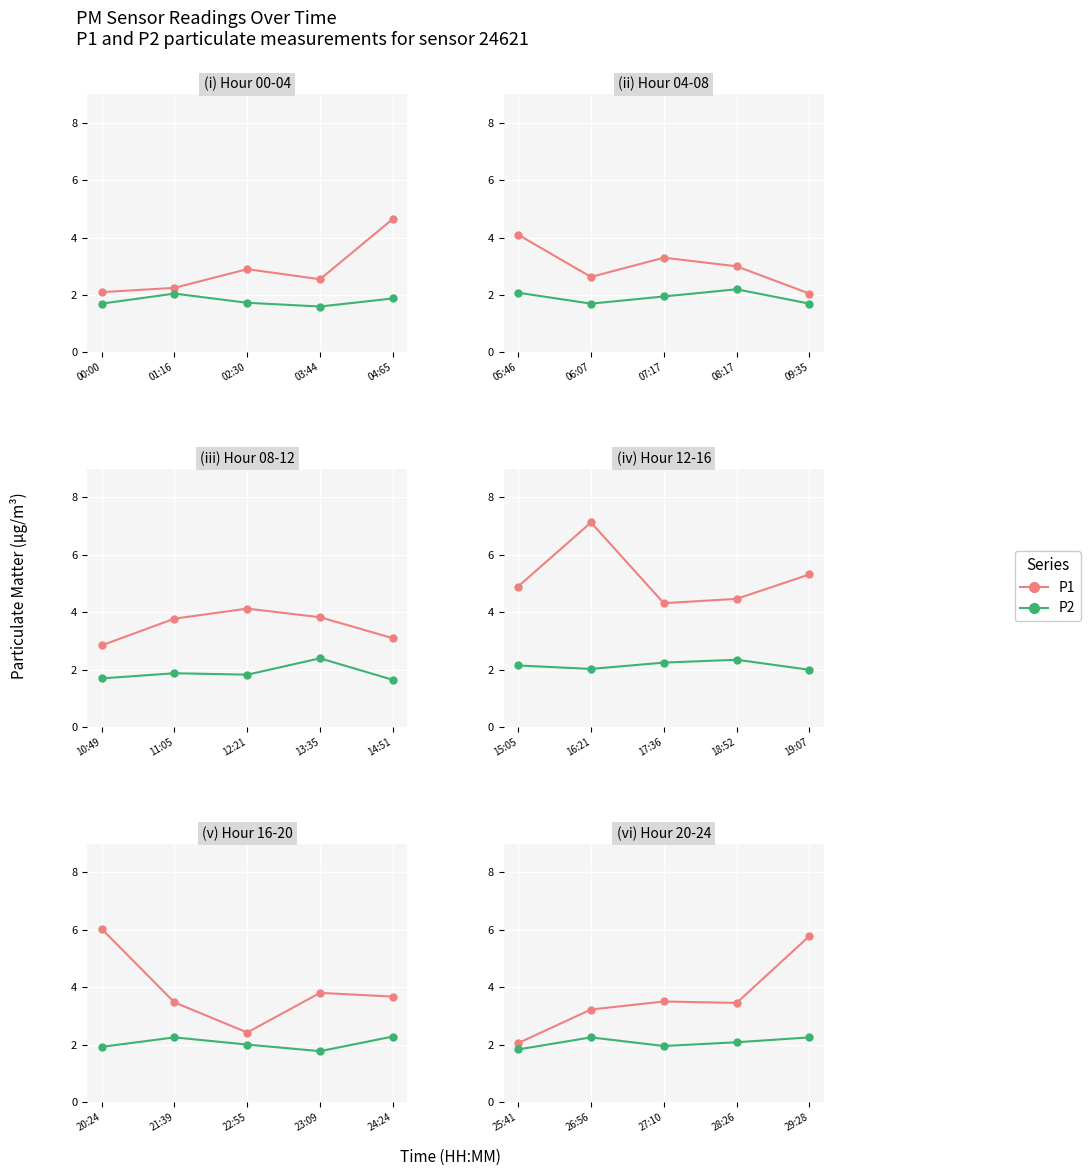

Is the value of P2 at 26:56 greater than the value of P1 at 27:10?

No